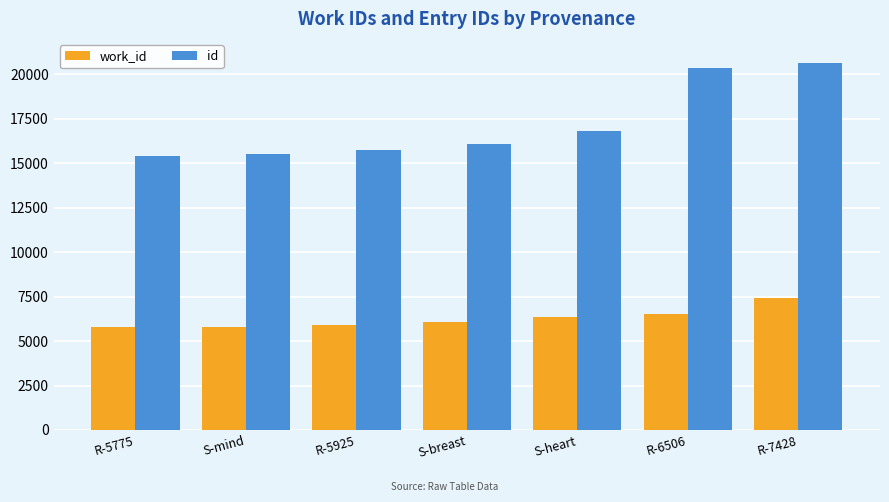

True or false: work_id has a value of 6506 at R-6506.

True